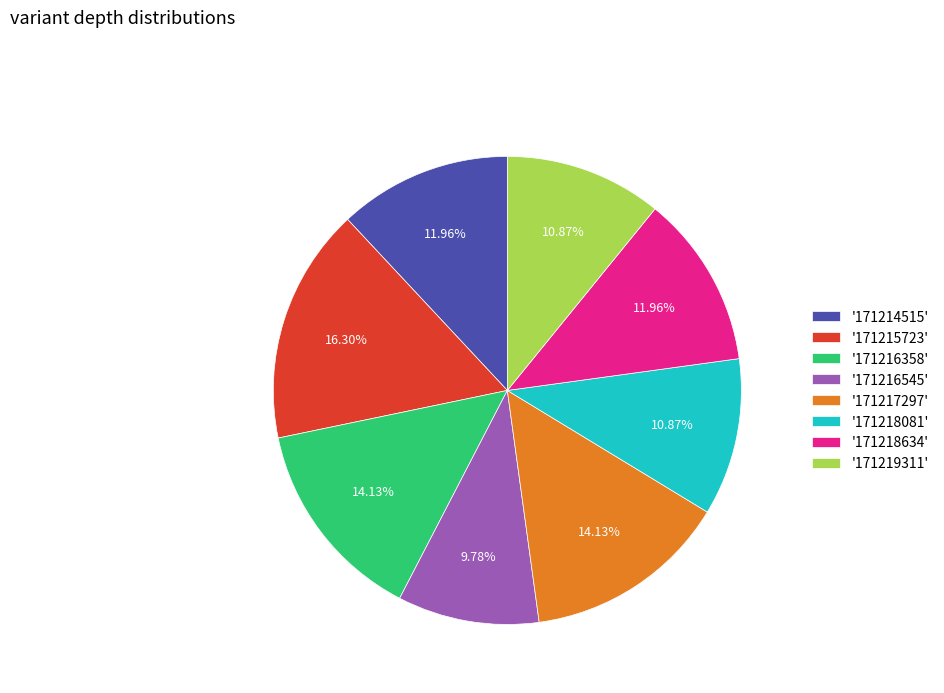

What is the ratio of the value at '171217297' to the value at '171216545'?

1.4